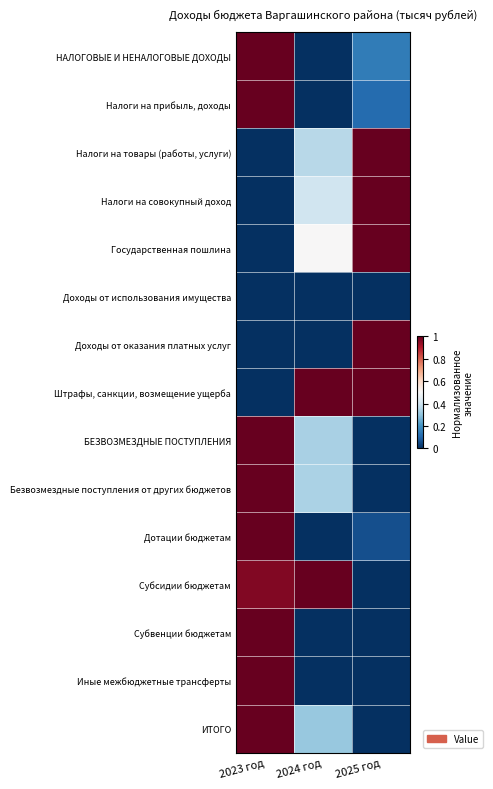

Which series has the widest spread of values?

НАЛОГОВЫЕ И НЕНАЛОГОВЫЕ ДОХОДЫ